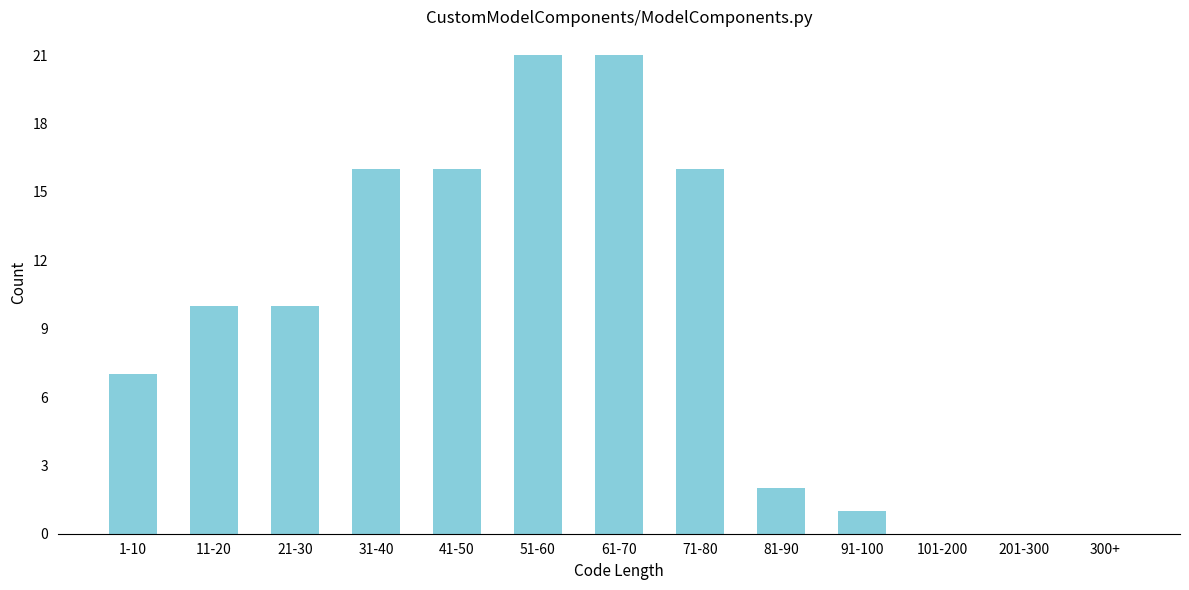

Reading left to right, extract all data points from this chart.

1-10=7	11-20=10	21-30=10	31-40=16	41-50=16	51-60=21	61-70=21	71-80=16	81-90=2	91-100=1	101-200=0	201-300=0	300+=0